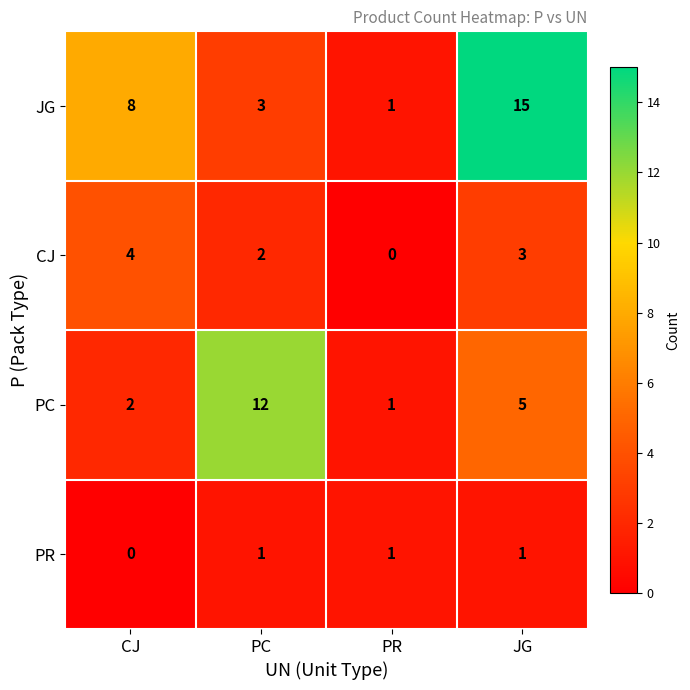

List the series in order of their peak value, highest first.

JG, PC, CJ, PR